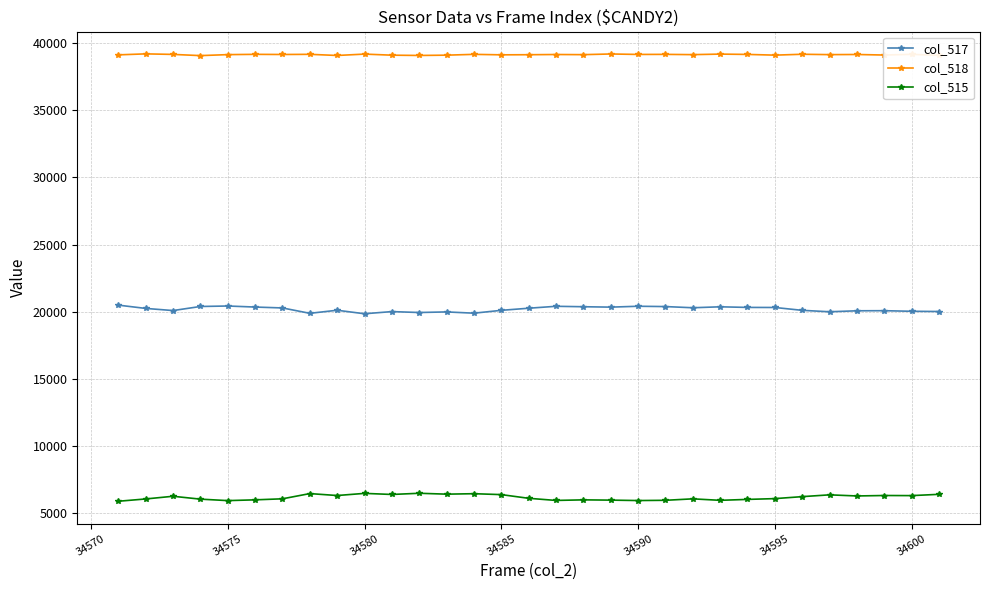

True or false: col_517 has more than 2 interior local peaks.

True